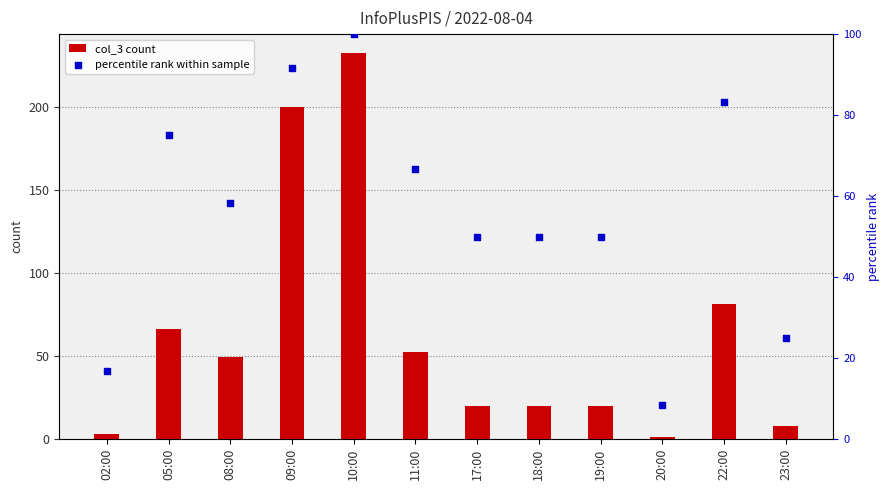

At which category is the sum across all series the highest?

10:00